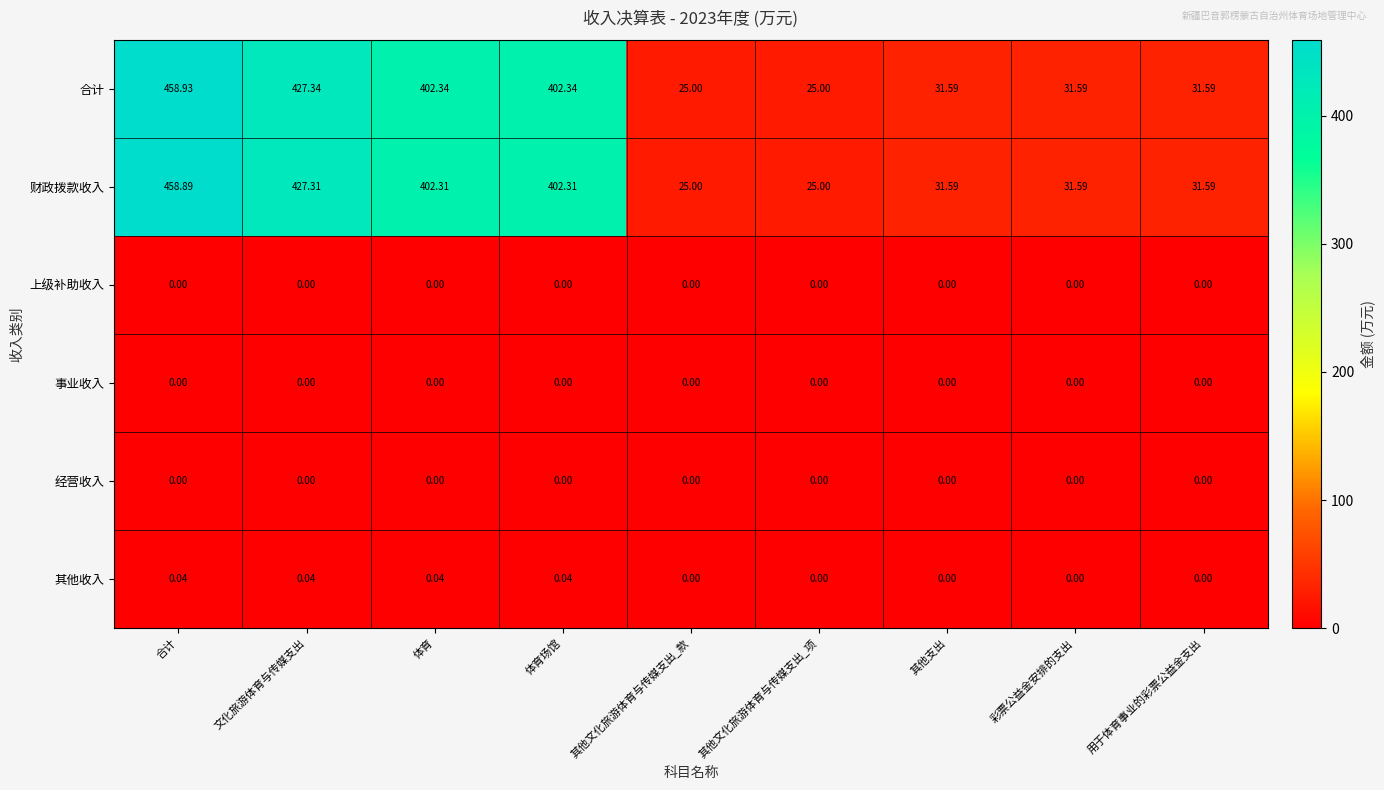

How many data points in 其他收入 are above 0?

4